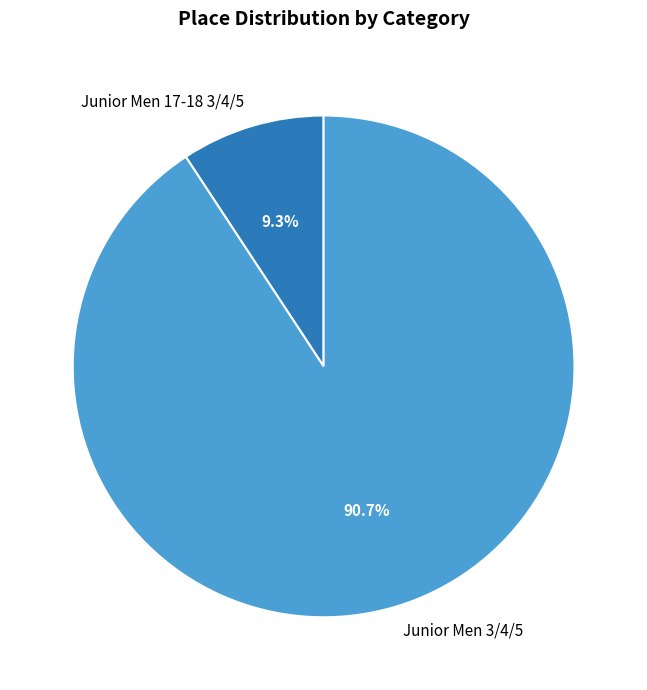

Between Junior Men 3/4/5 and Junior Men 17-18 3/4/5, which is larger?

Junior Men 3/4/5